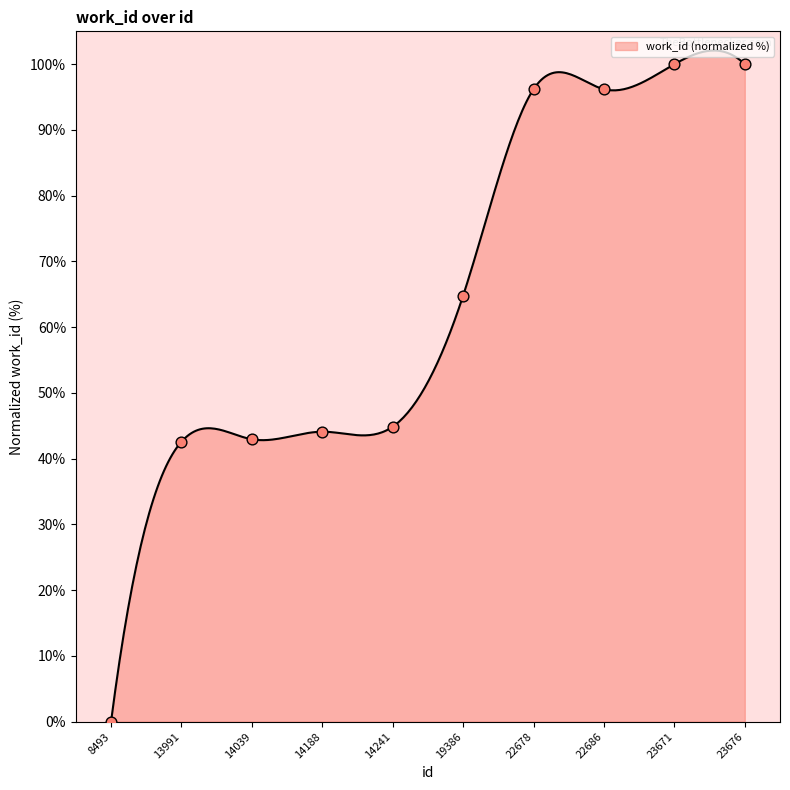

What is the change in value from 8493 to 13991?

+42.6